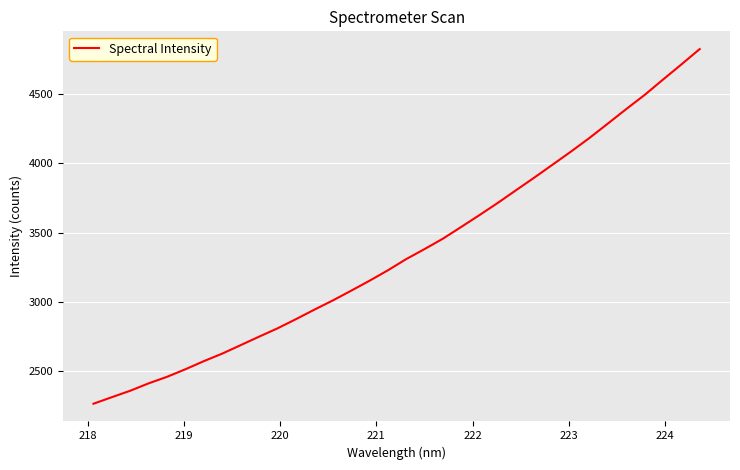

What is the difference between the maximum and minimum values?

2558.4